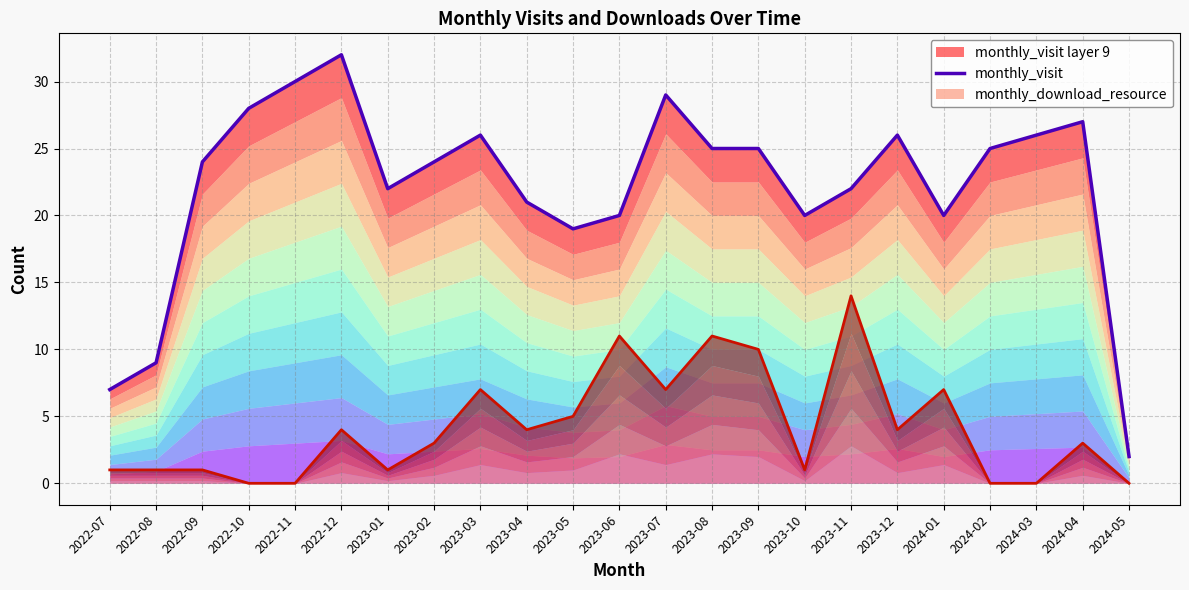

At which label does monthly_download_resource first exceed 3?

2022-12